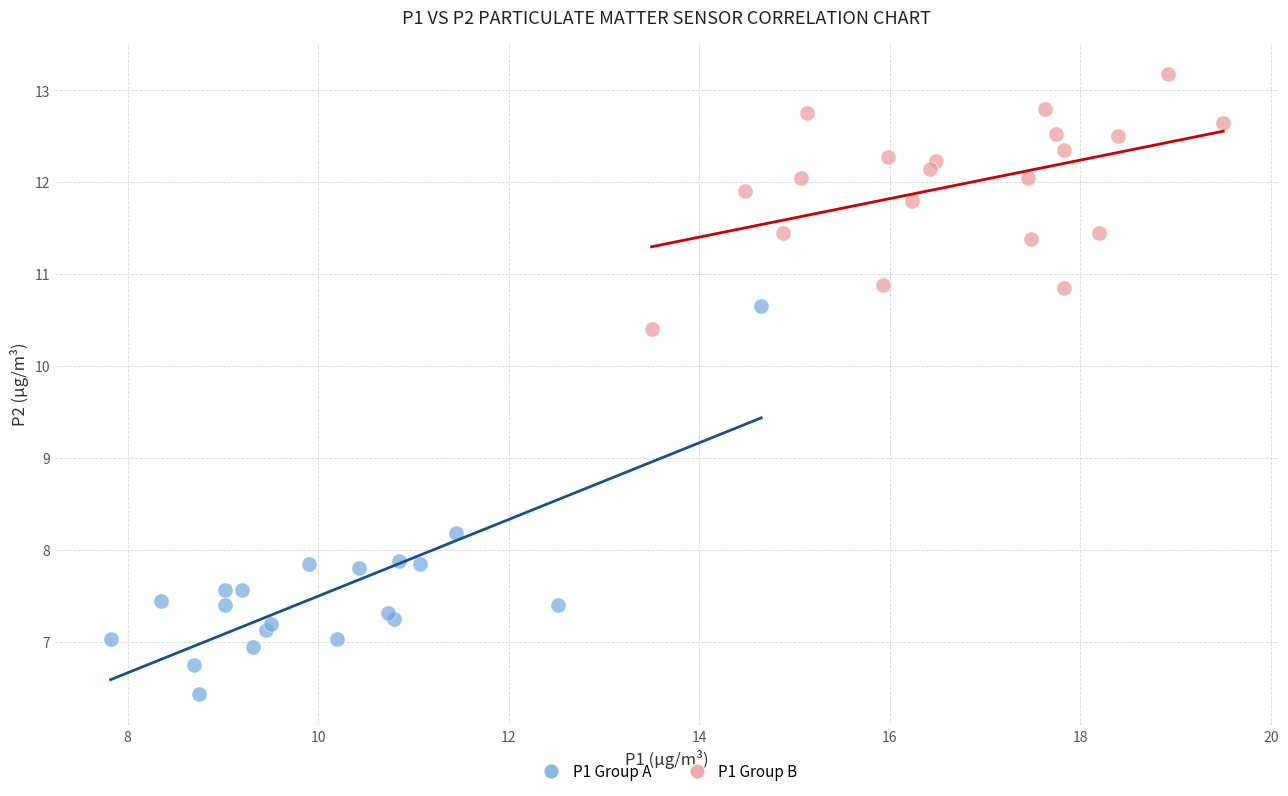

Which series contains the lowest Y value?

P1 Group A